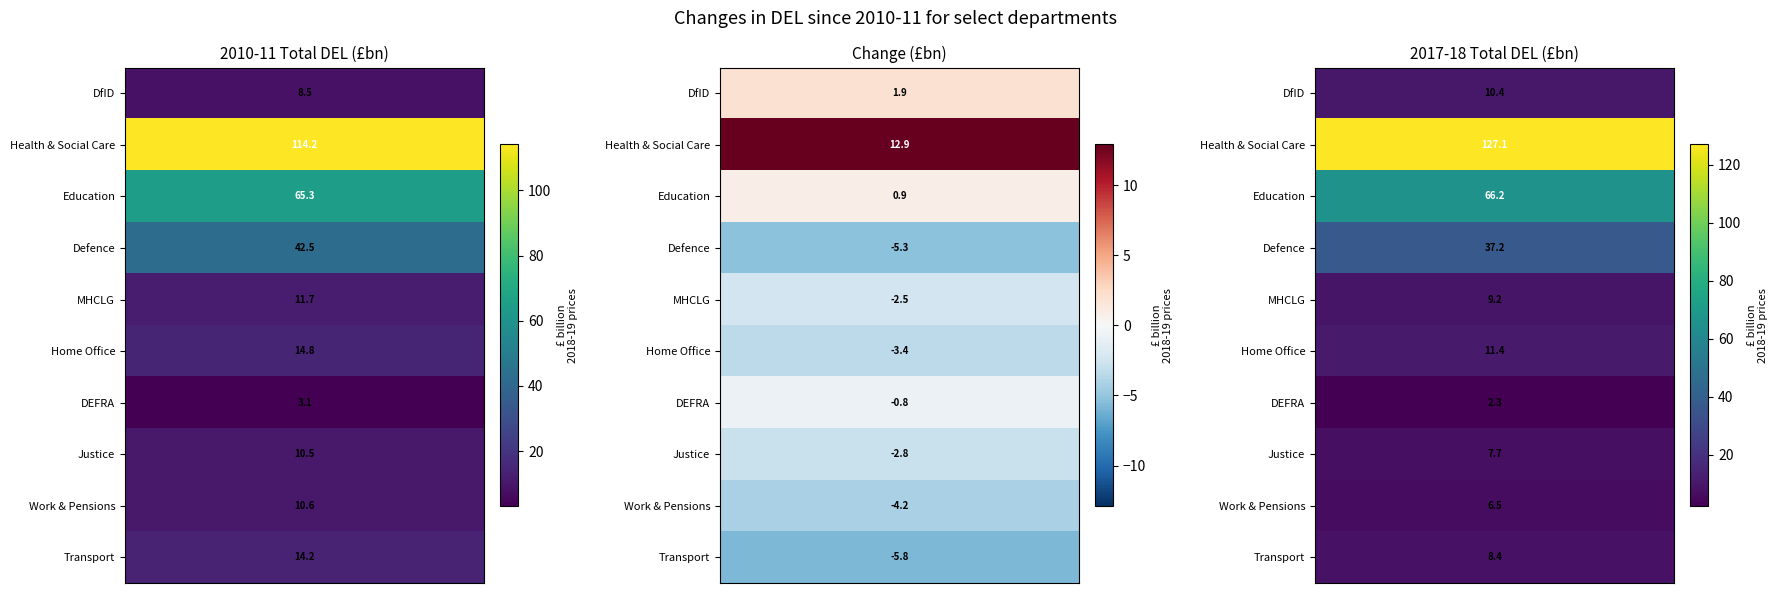

Which series changed the most between Health & Social Care and Education?

Health & Social Care